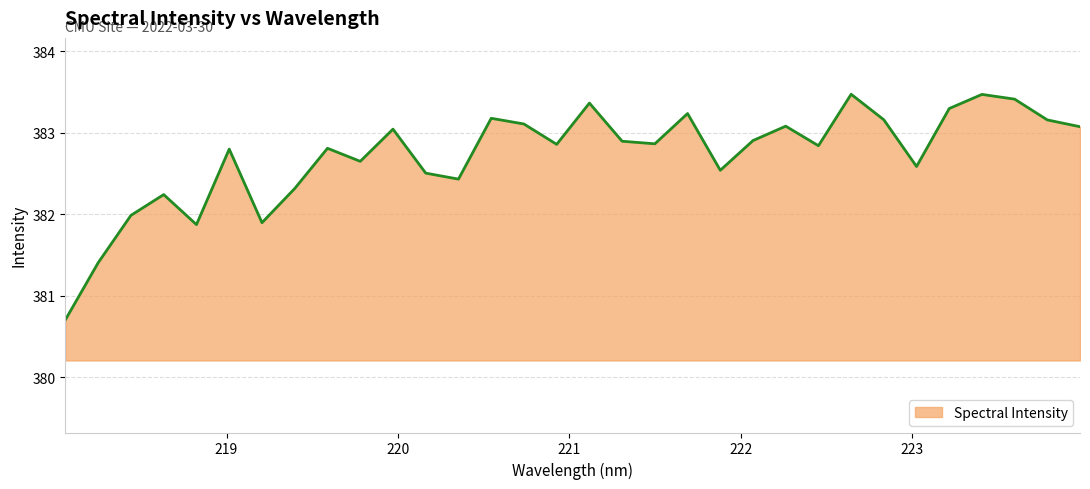

What is the difference between the maximum and minimum values?

2.8